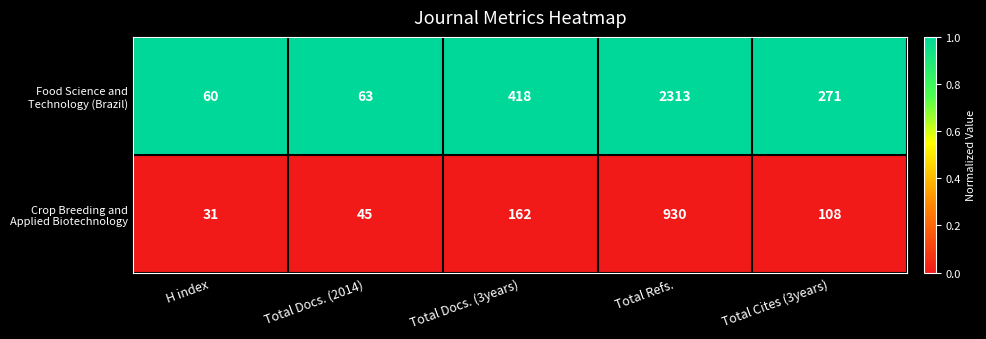

What is the difference between the highest and lowest values at Total Docs. (3years)?

256